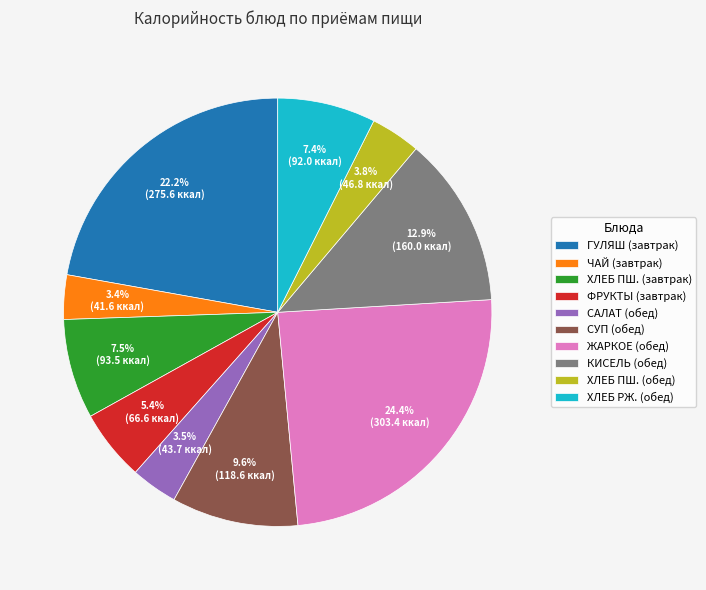

Which slice is the largest?

ЖАРКОЕ (обед)